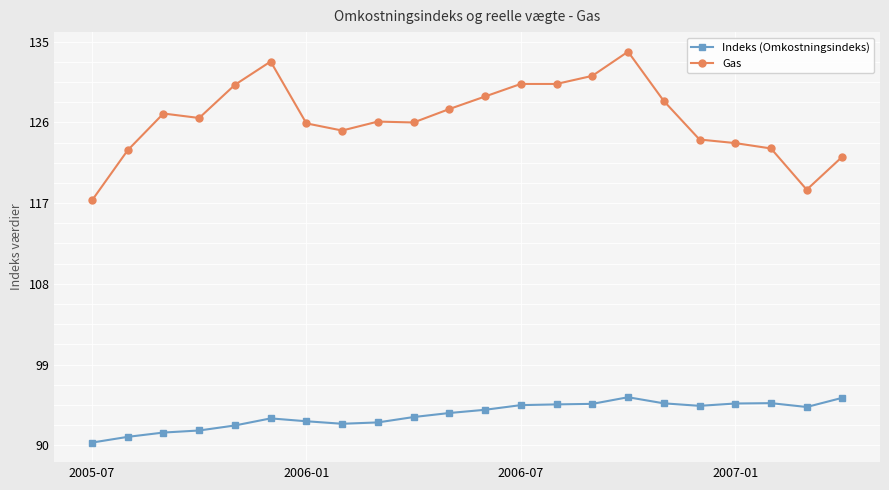

True or false: Gas has more than 1 interior local peaks.

True